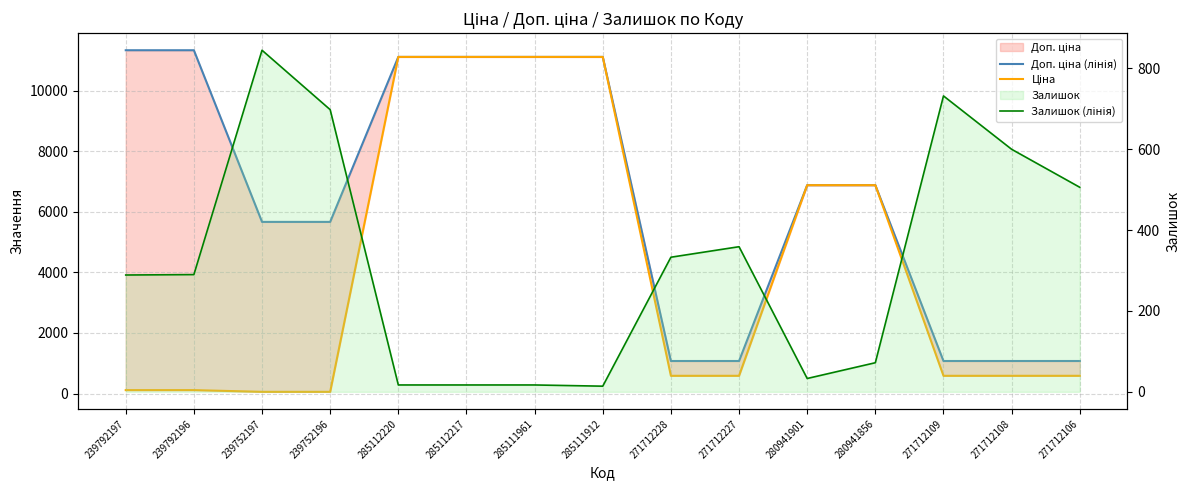

What is the spread (max minus min) of values at 239792196?

11220.7